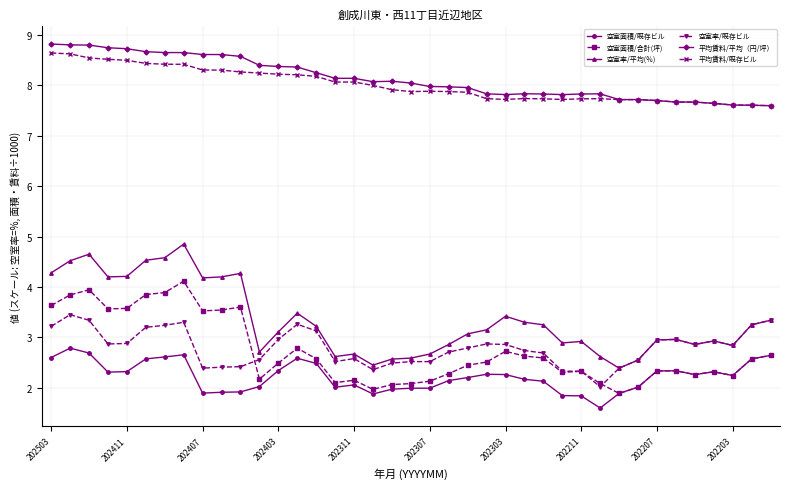

Which series has the widest spread of values?

空室率/平均(％)